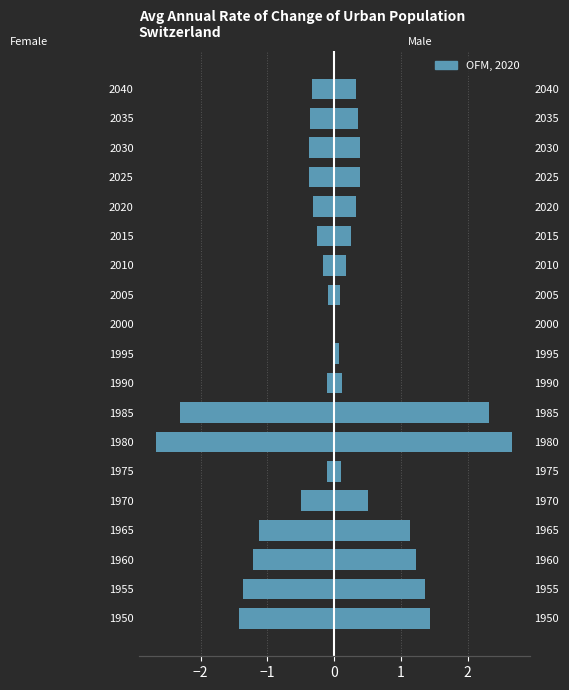

What is the average value of the Male series?

0.7